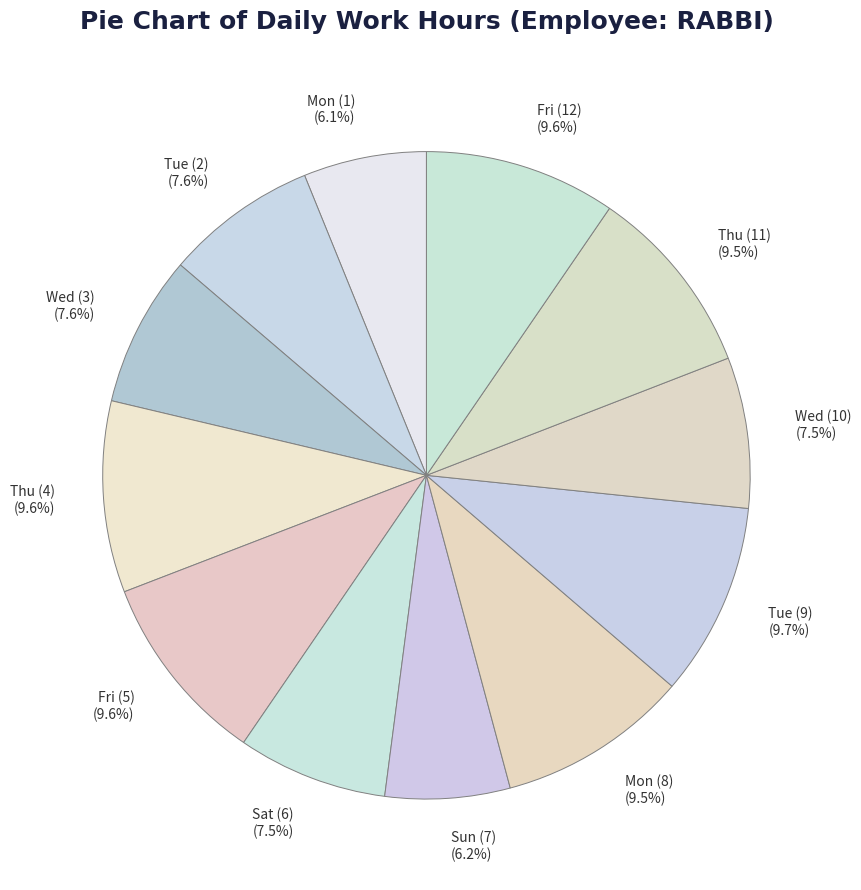

To the nearest percent, what percentage of the pie is Fri (12)?

10%